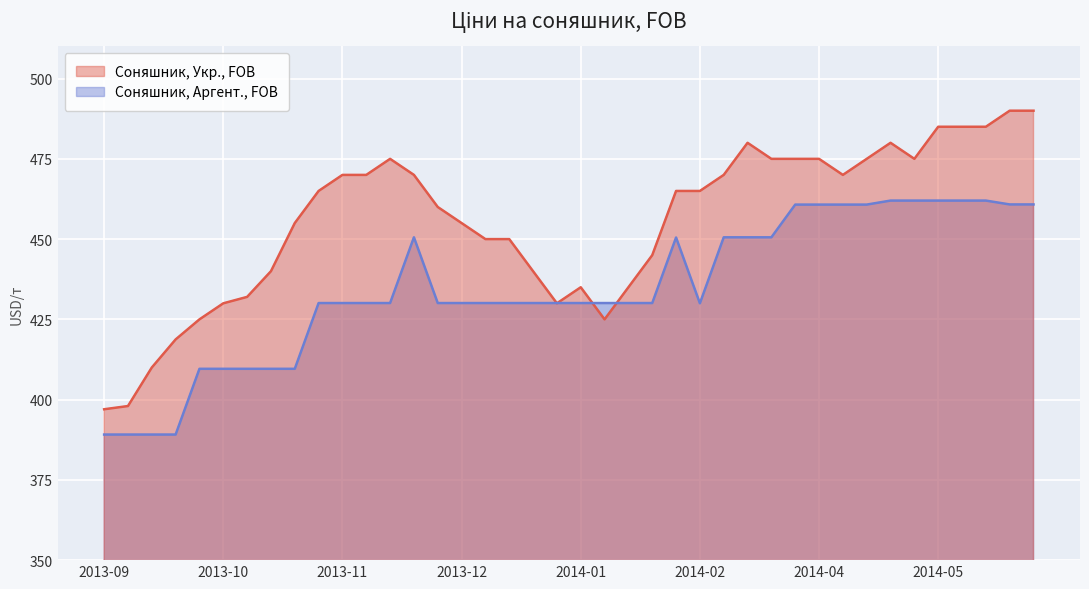

What is the minimum value shown in the chart?

389.1